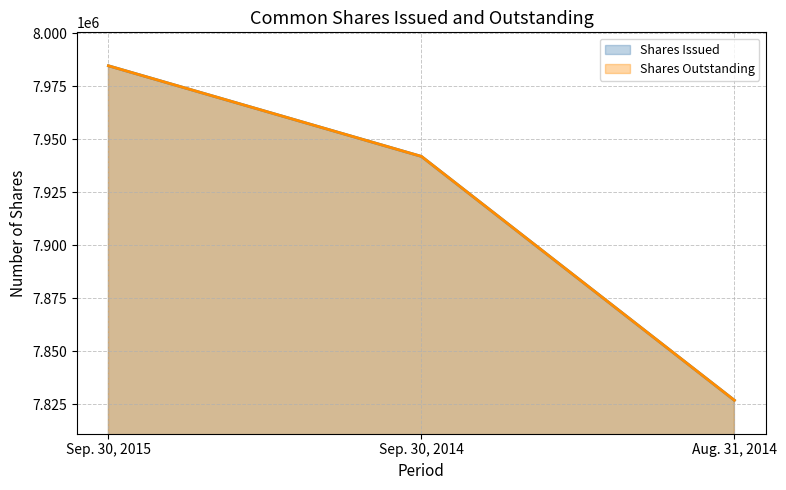

Rank the series by their maximum value, from highest to lowest.

Shares Issued, Shares Outstanding